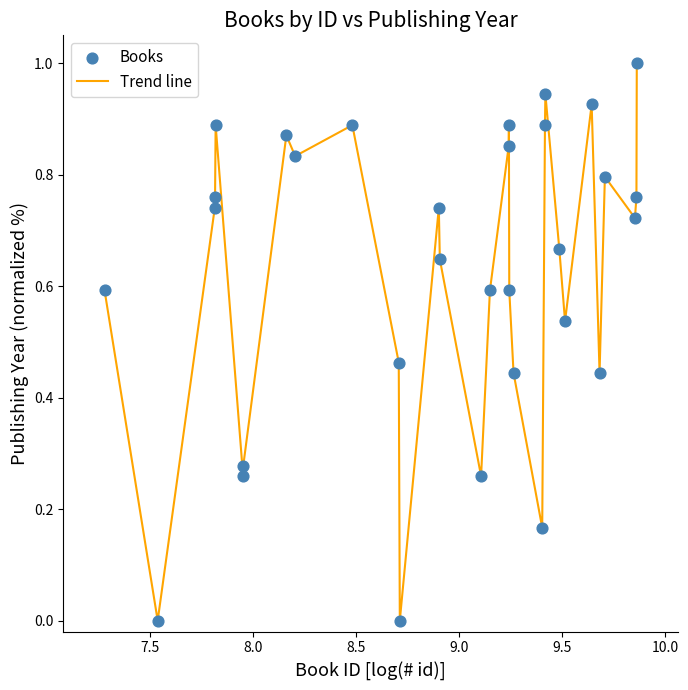

What is the greatest value displayed?

1.0